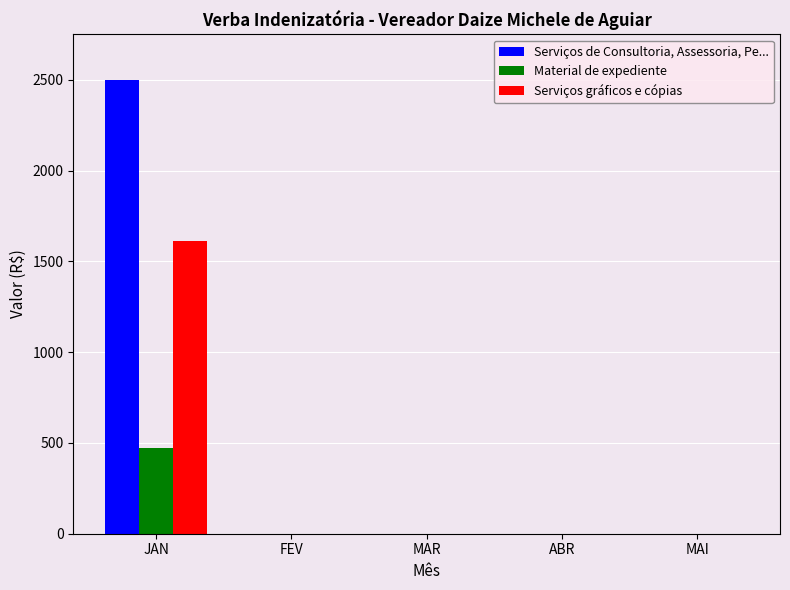

What is the total value across all series at JAN?

4581.6